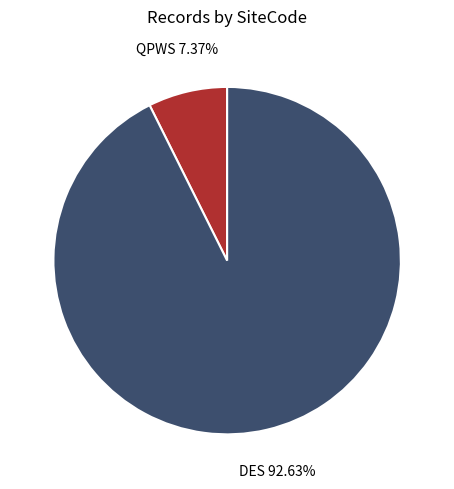

Is there any slice that represents more than half of the pie?

Yes